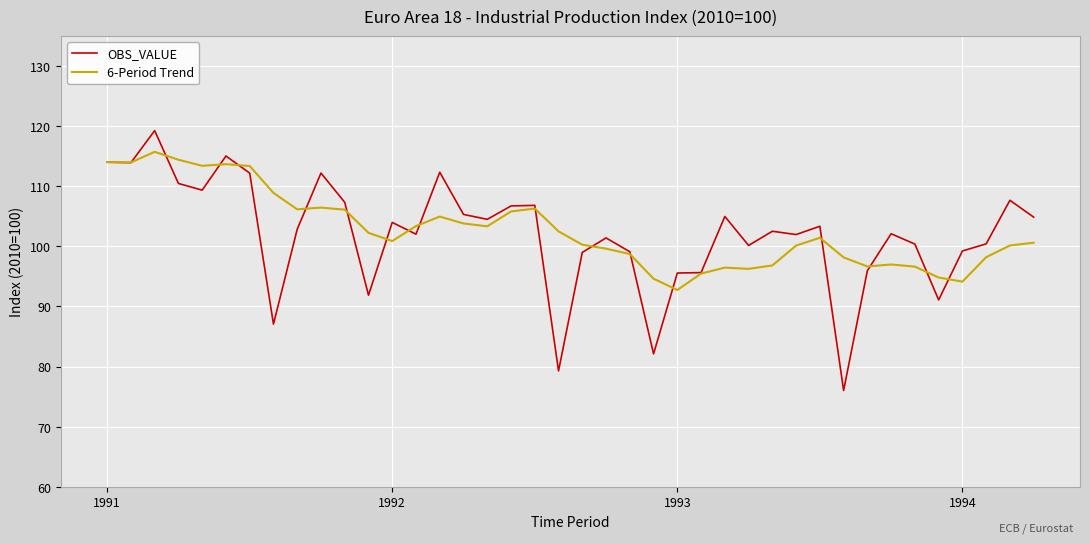

What is the greatest value displayed?

119.2